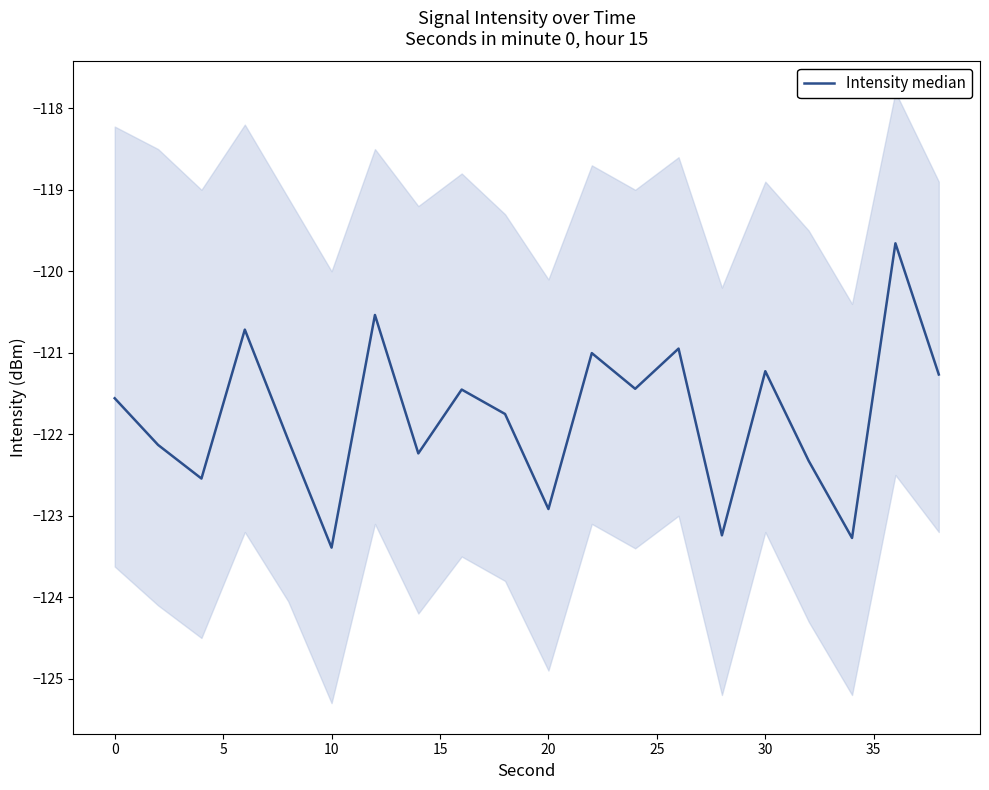

How many points are lower than both their immediate neighbors (excluding endpoints)?

7